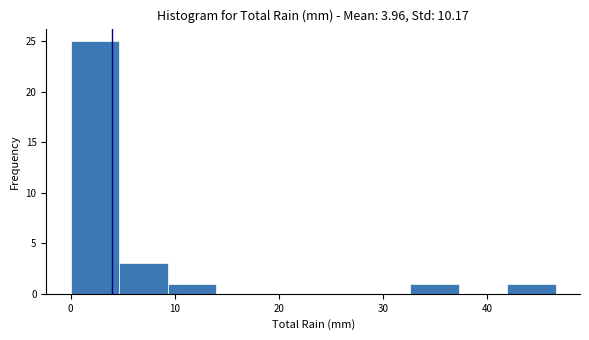

Which range on the x-axis has the tallest bar?

0 to 5